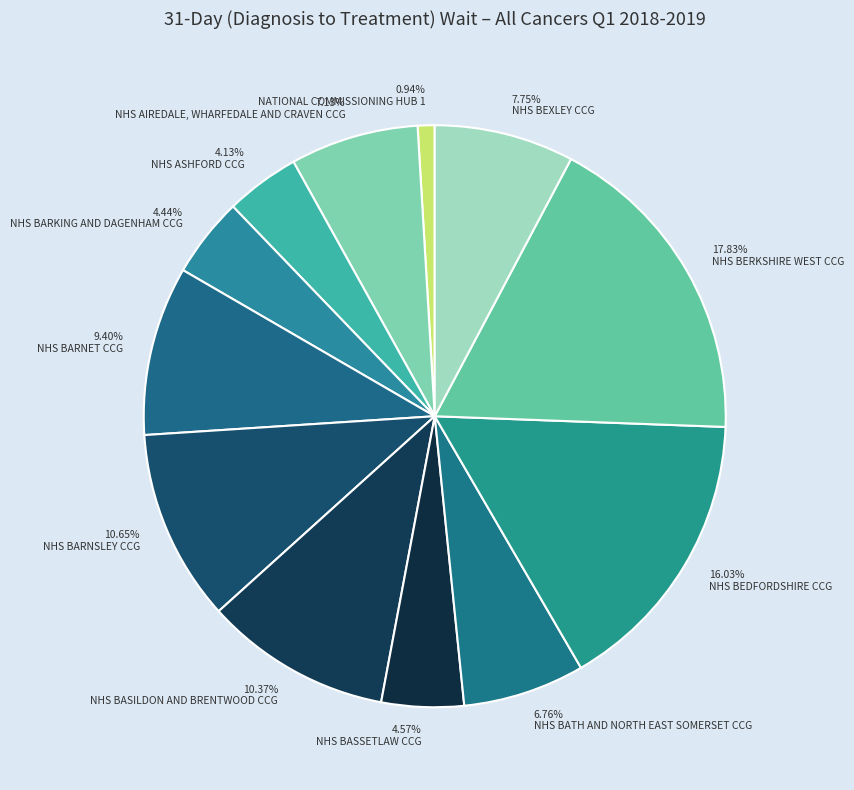

Which category has the biggest portion of the pie?

17.83% NHS BERKSHIRE WEST CCG